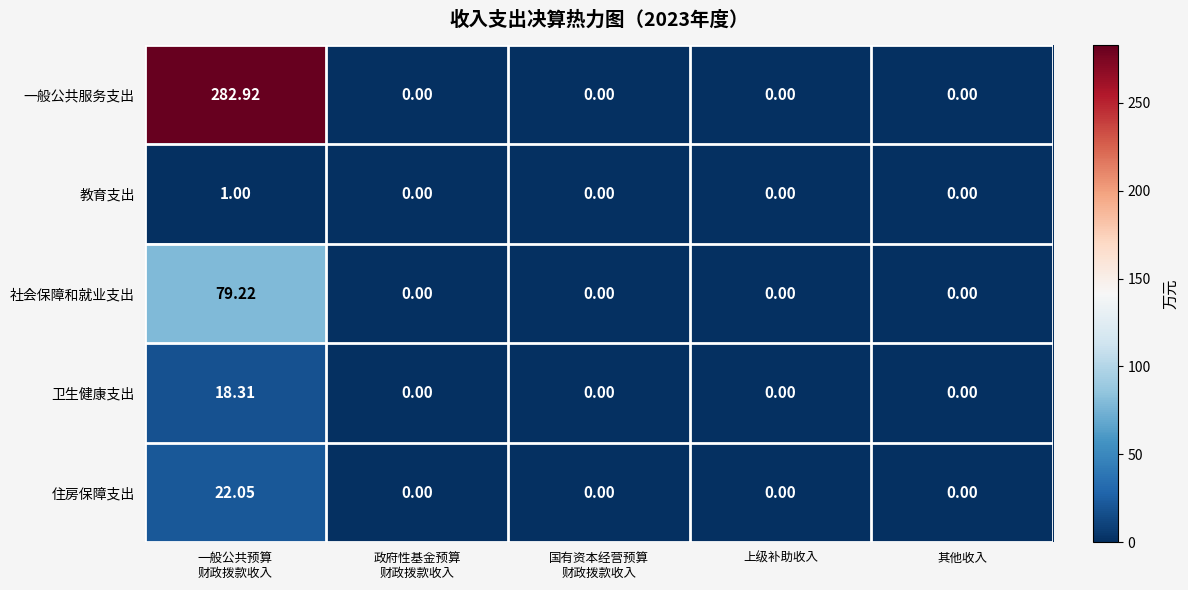

Which series has the largest range (max minus min)?

一般公共服务支出